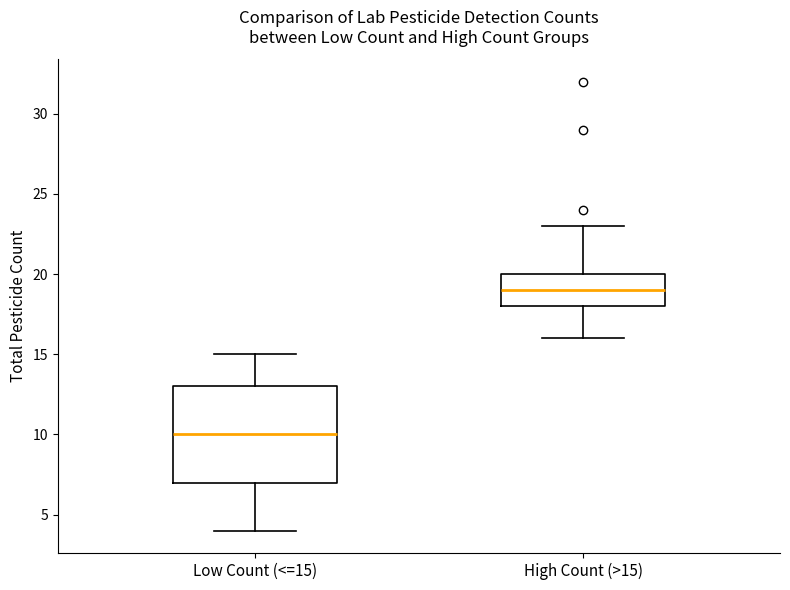

Which box has the highest median line?

High Count (>15)